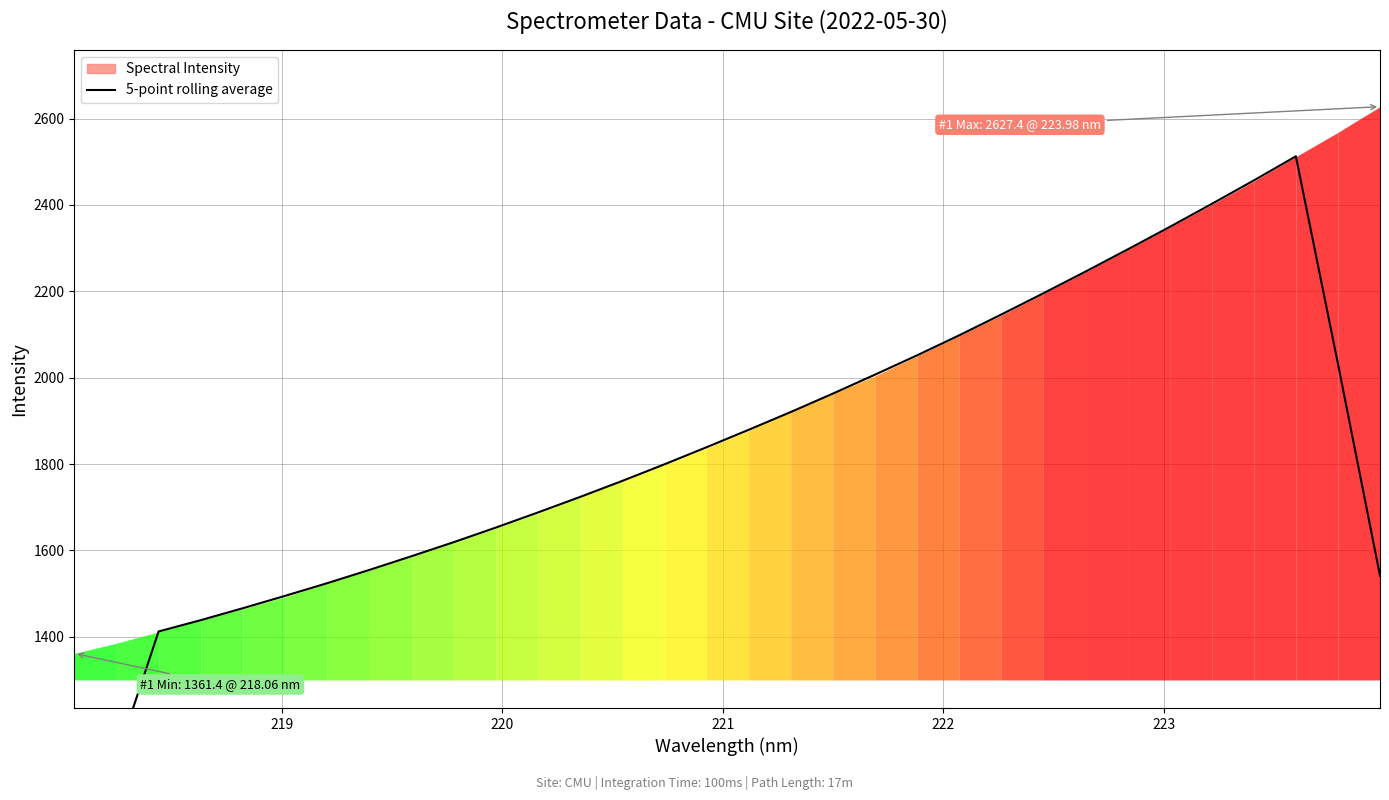

Reading left to right, list all the values displayed in this chart.

831.5	1119.3	1412.2	1438.5	1466.2	1494.8	1524.1	1554.8	1586.5	1619.0	1652.8	1687.9	1723.8	1760.9	1799.3	1838.8	1879.2	1920.4	1963.0	2006.9	2051.6	2098.0	2146.1	2195.3	2245.5	2296.8	2348.8	2402.2	2456.6	2512.4	2032.3	1541.3